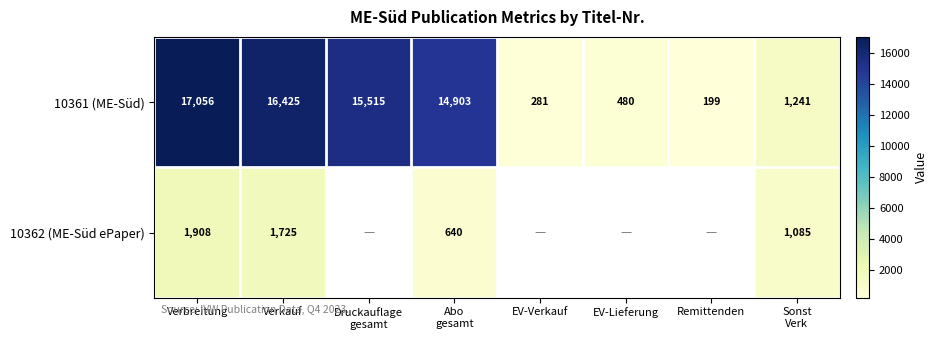

Count the number of data series in this chart.

2